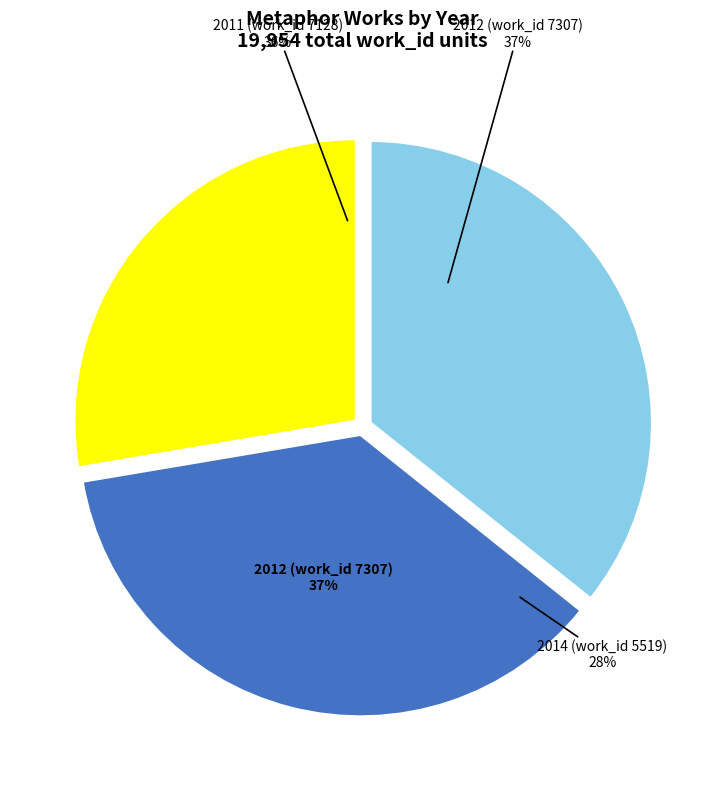

To the nearest percent, what is the difference between the 2012 (work_id 7307) and 2014 (work_id 5519) slice percentages?

9%